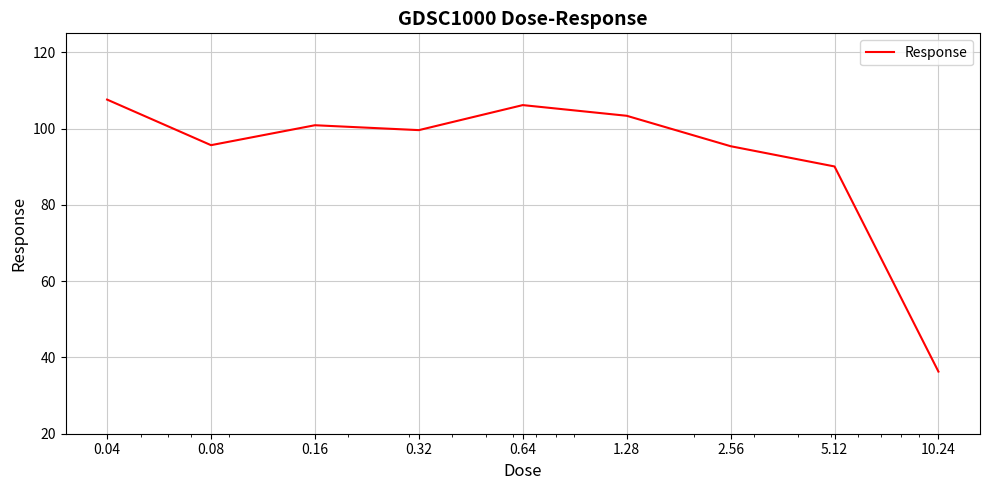

What is the difference between the maximum and minimum values?

71.3